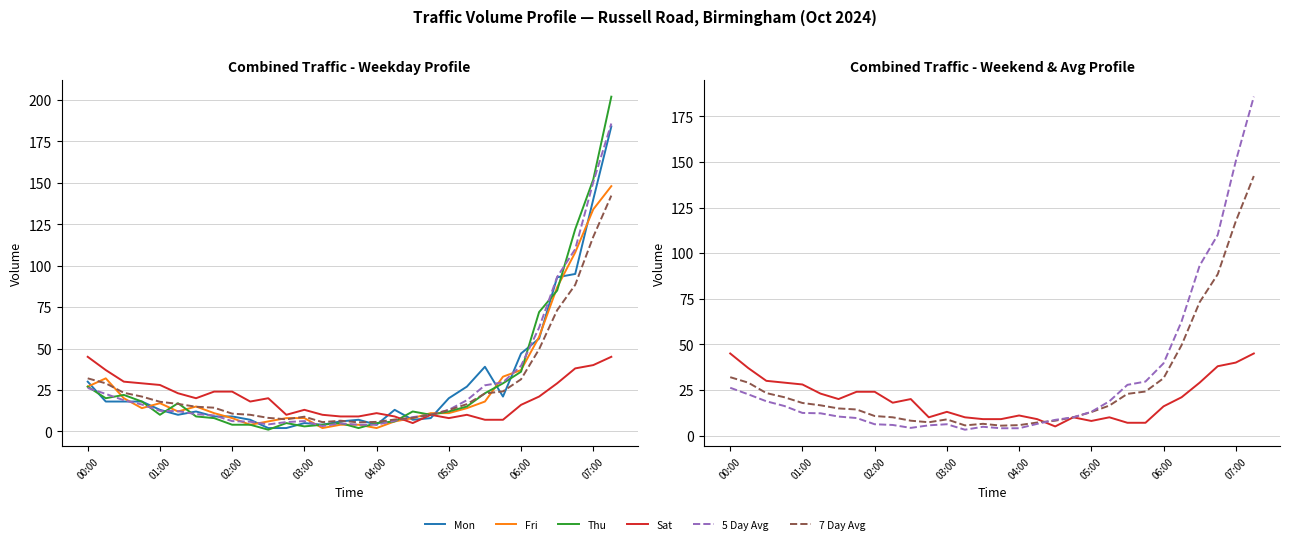

At which label does Mon first exceed 13?

00:00